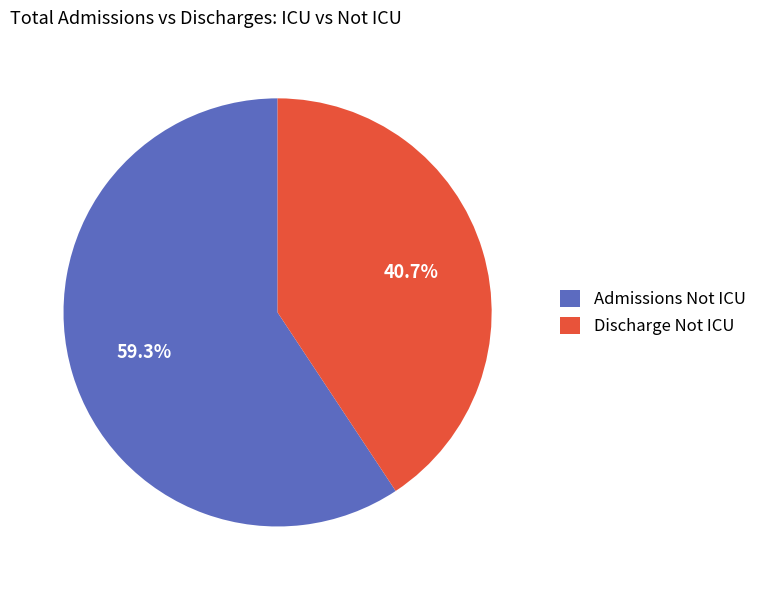

Rank the categories by value from lowest to highest.

Discharge Not ICU, Admissions Not ICU